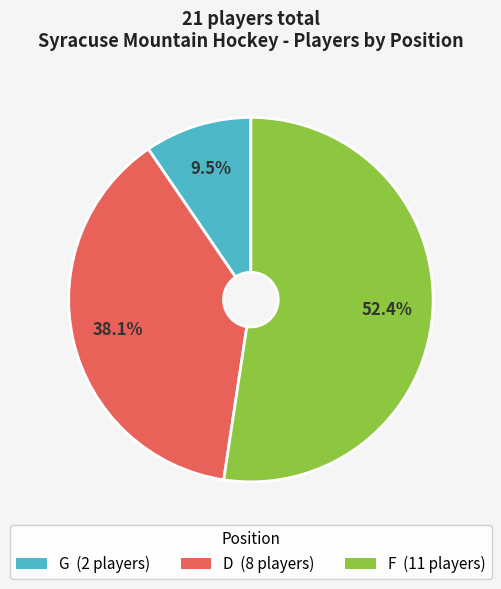

Does any single category account for the majority?

Yes